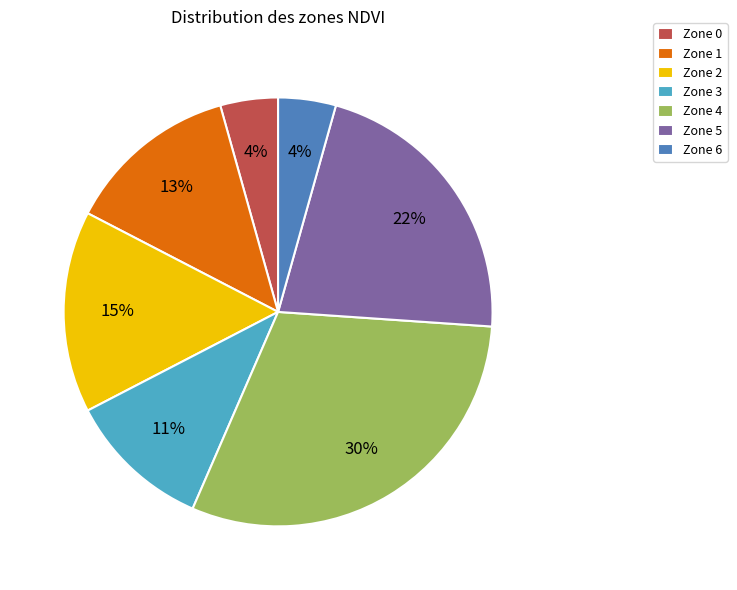

Count the number of slices in the pie.

7